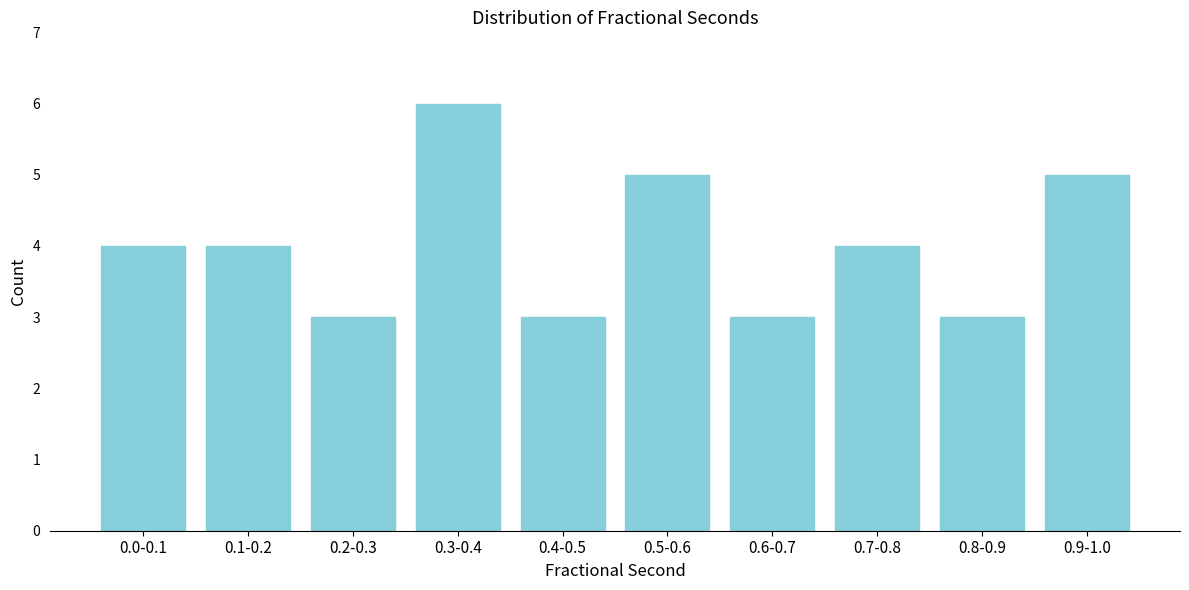

Reading left to right, extract all data points from this chart.

0.0-0.1=4	0.1-0.2=4	0.2-0.3=3	0.3-0.4=6	0.4-0.5=3	0.5-0.6=5	0.6-0.7=3	0.7-0.8=4	0.8-0.9=3	0.9-1.0=5